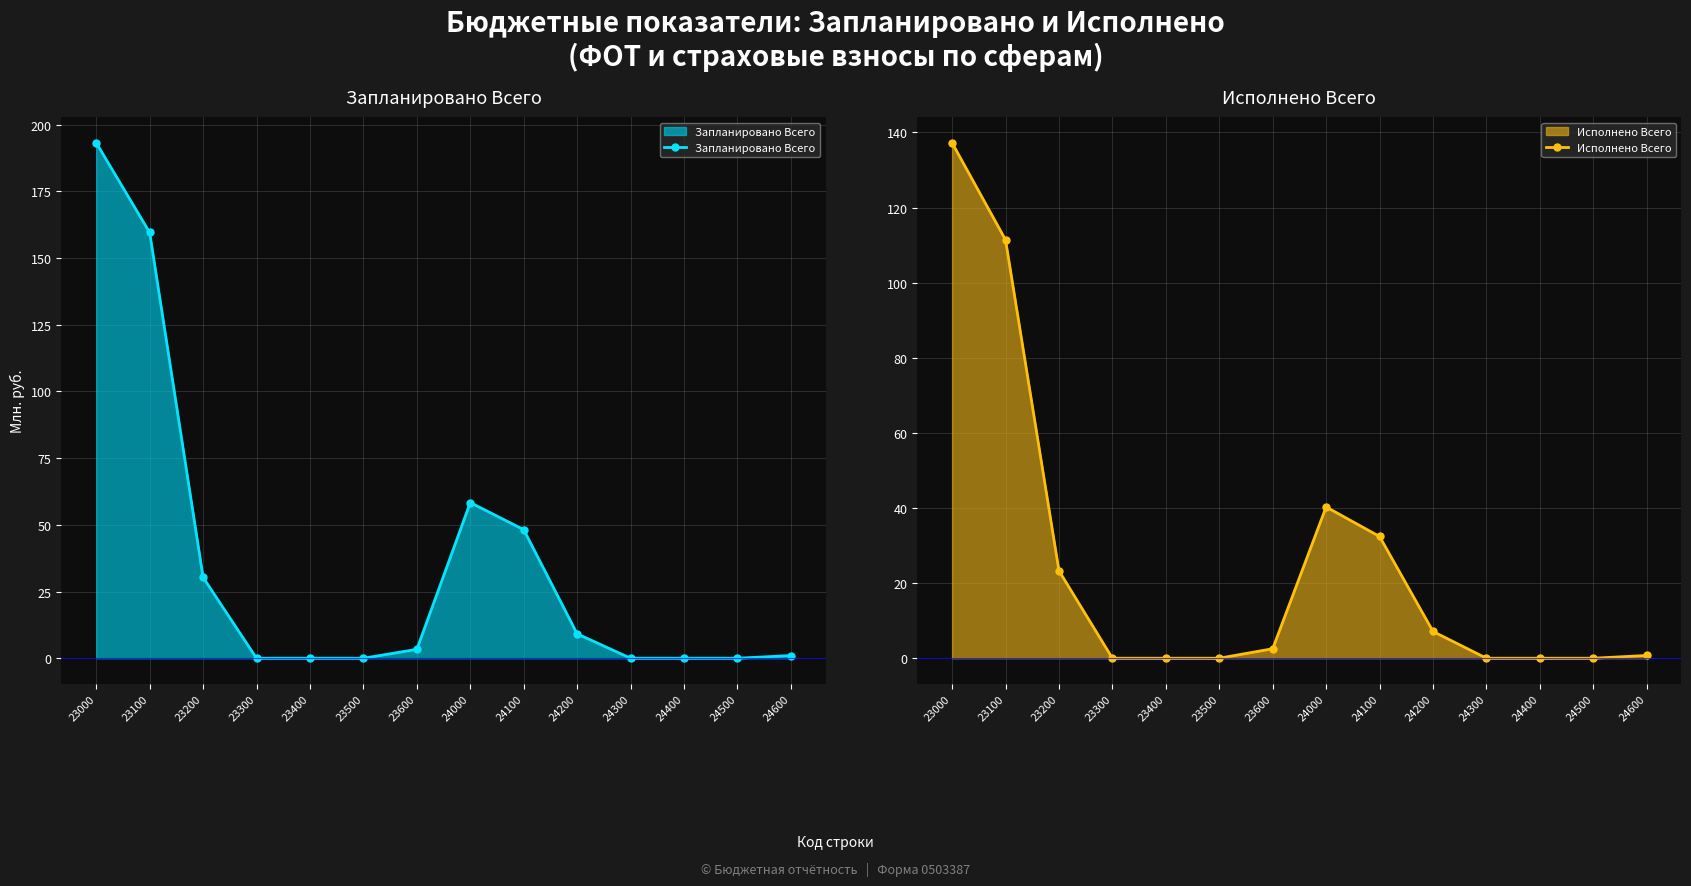

Which series changed the most between 23100 and 24100?

Запланировано Всего